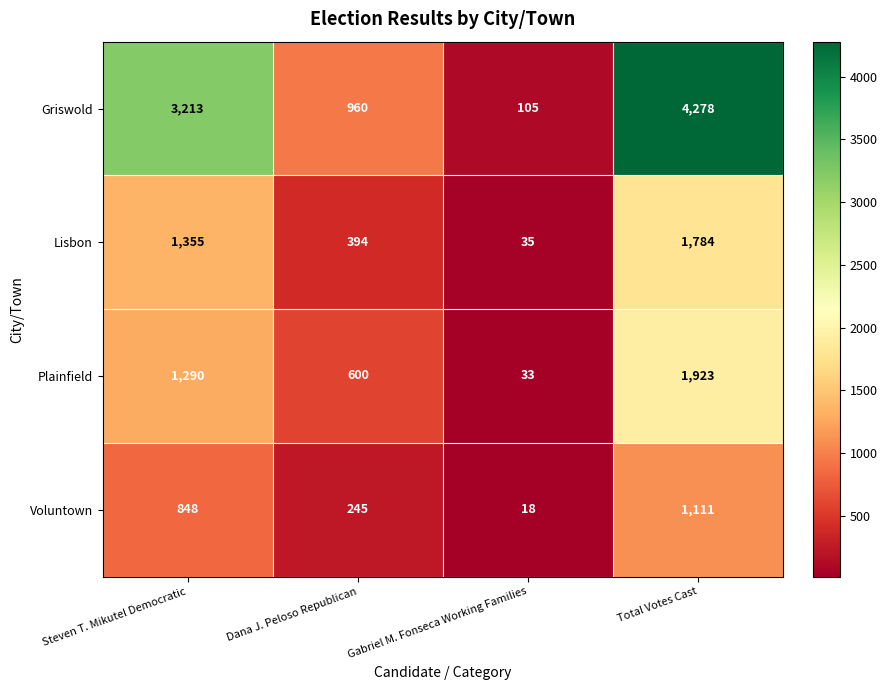

What is the total value across all series at Steven T. Mikutel Democratic?

6706